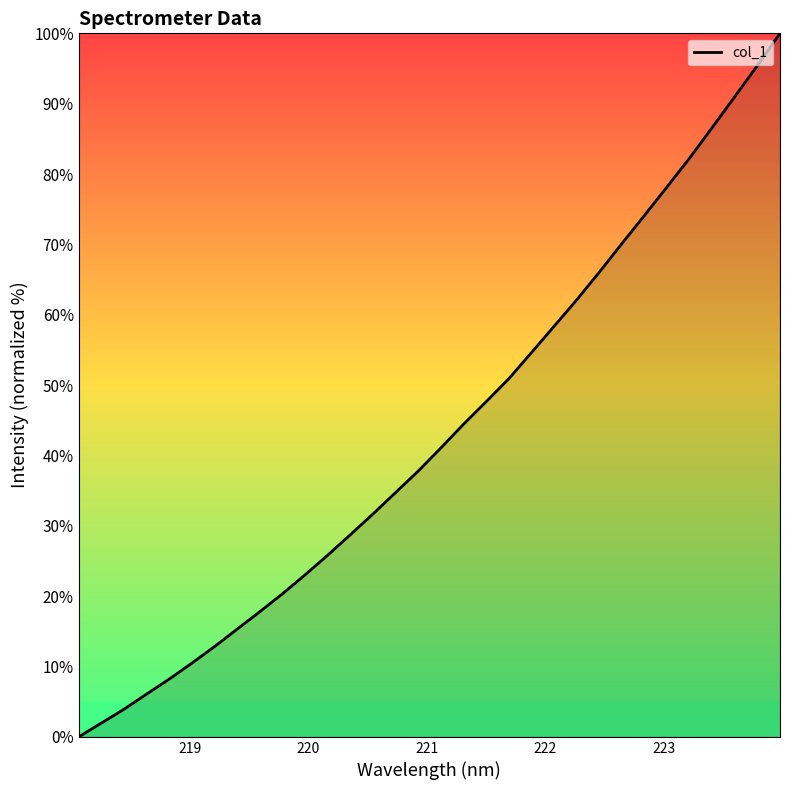

What is the difference between the maximum and minimum values?

100.0